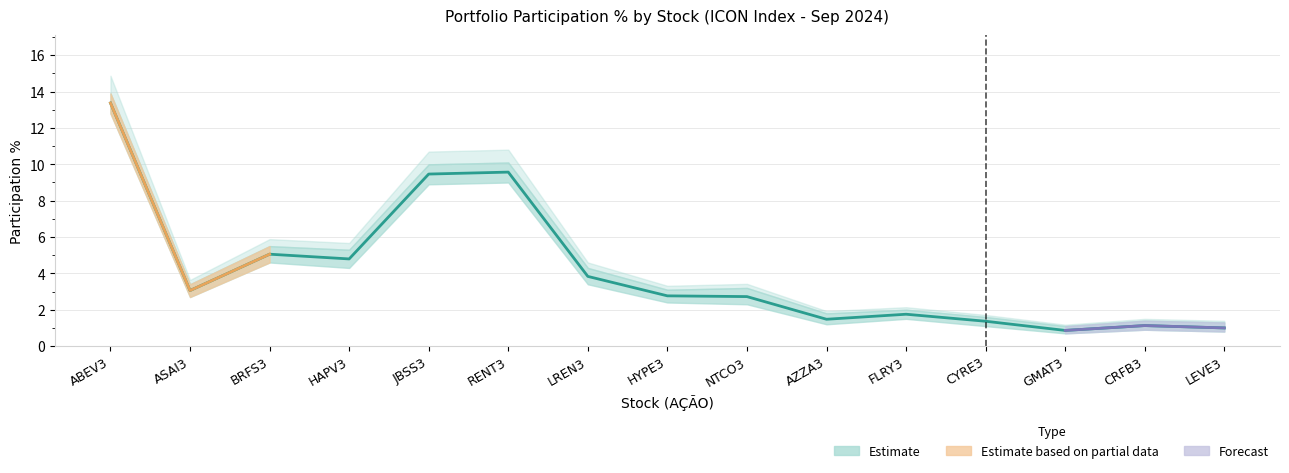

Count the number of categories in the chart.

15